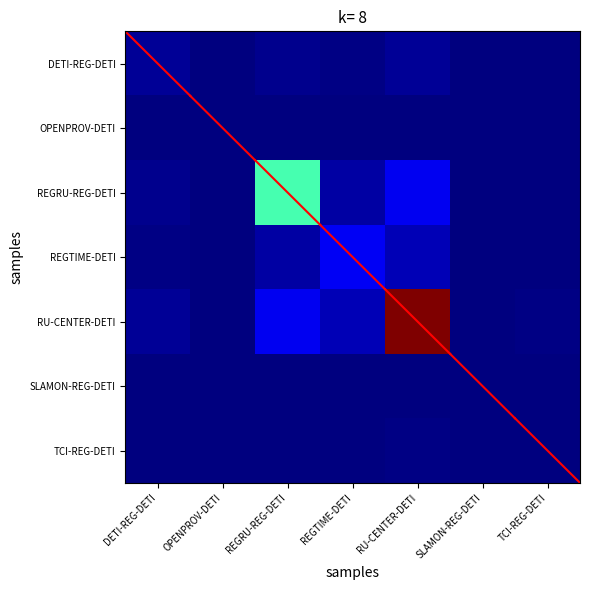

Which series has the widest spread of values?

RU-CENTER-DETI